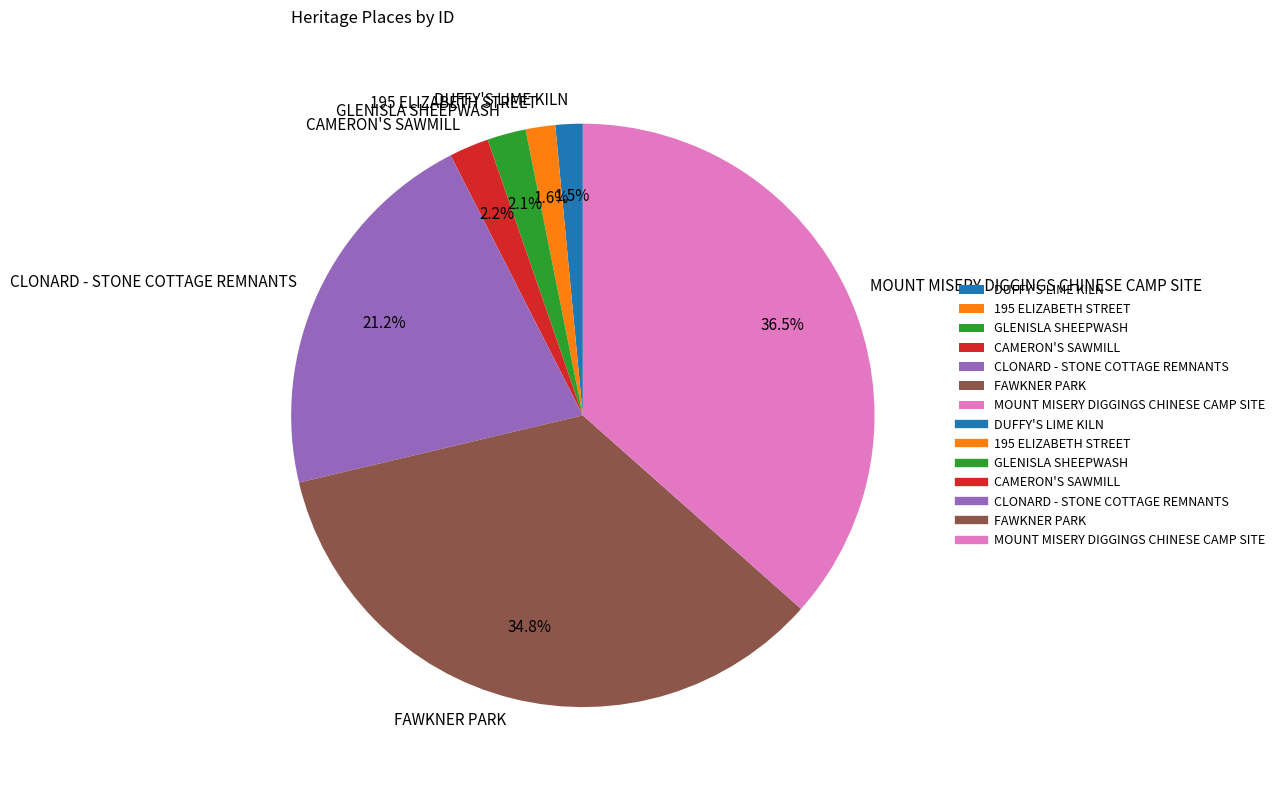

To the nearest percent, what percentage of the pie is GLENISLA SHEEPWASH?

2%